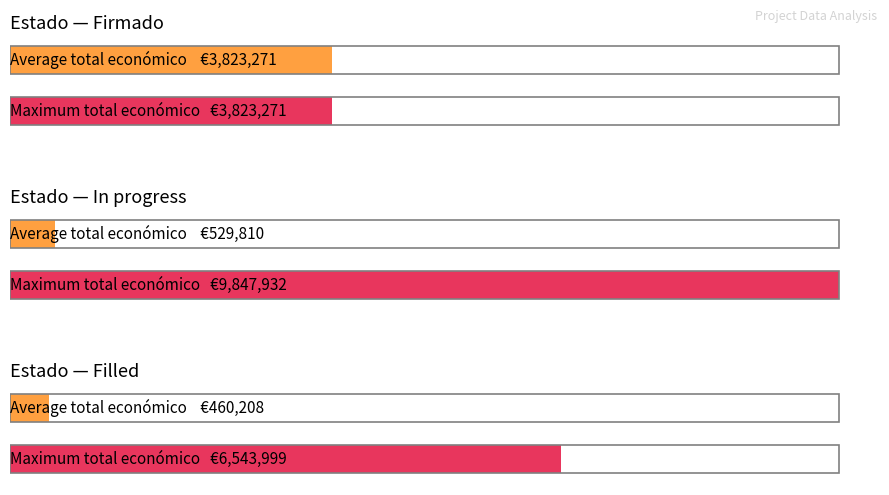

Are the bars horizontal?

Yes